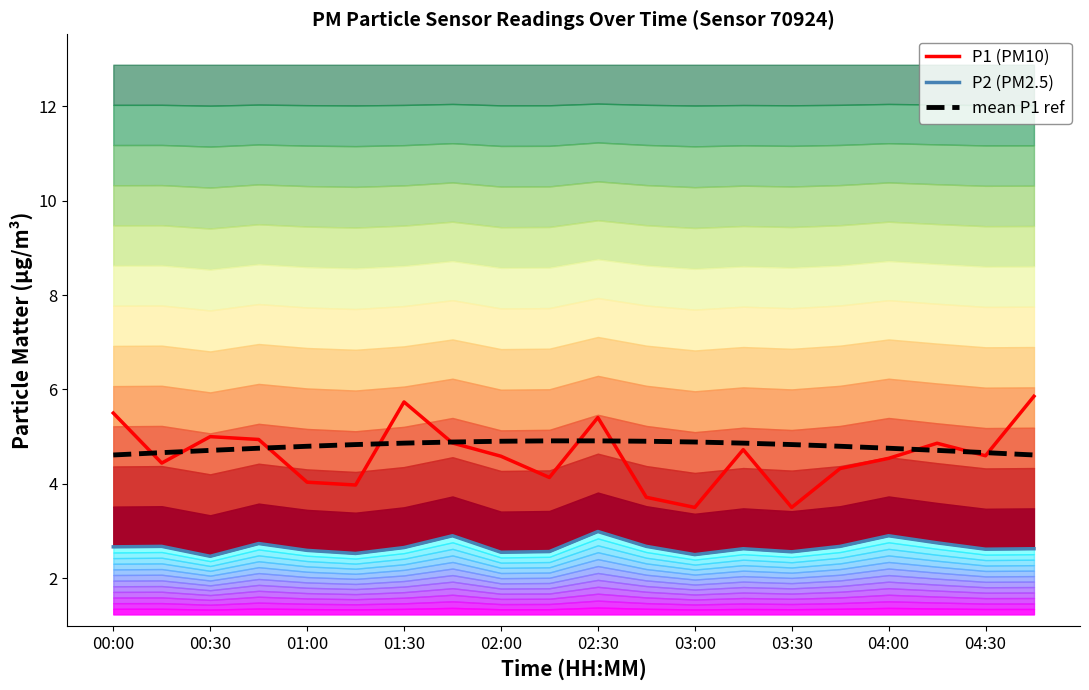

Rank the series at 00:00 from lowest to highest value.

P2 (PM2.5), mean P1 ref, P1 (PM10)